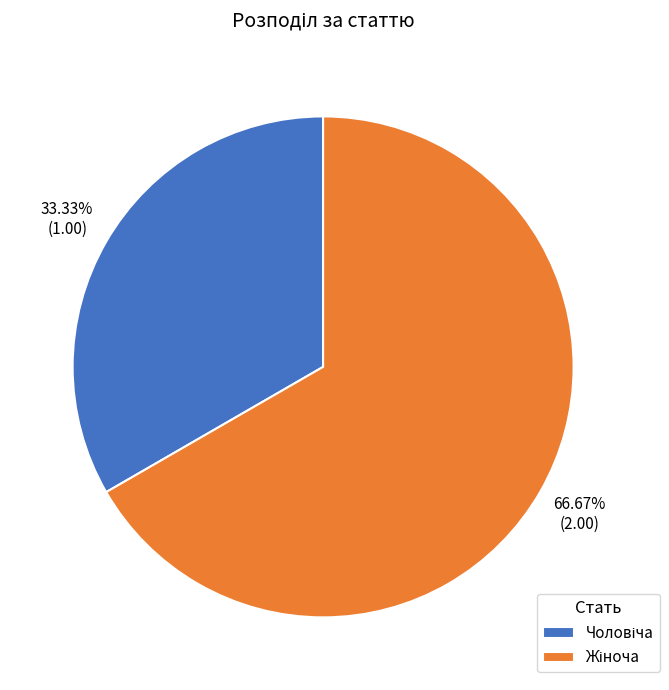

Is there a majority slice in this chart?

Yes